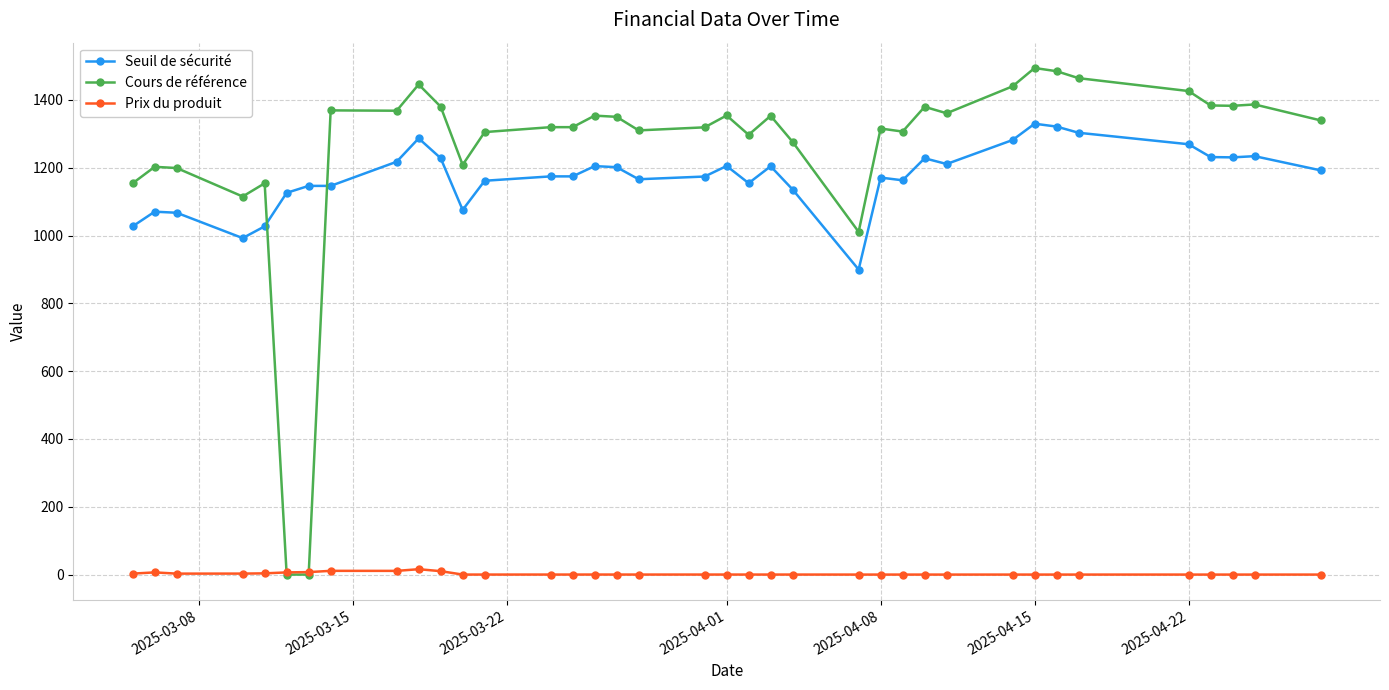

What is the value of the Cours de référence point at the 19th from the left?

1319.0